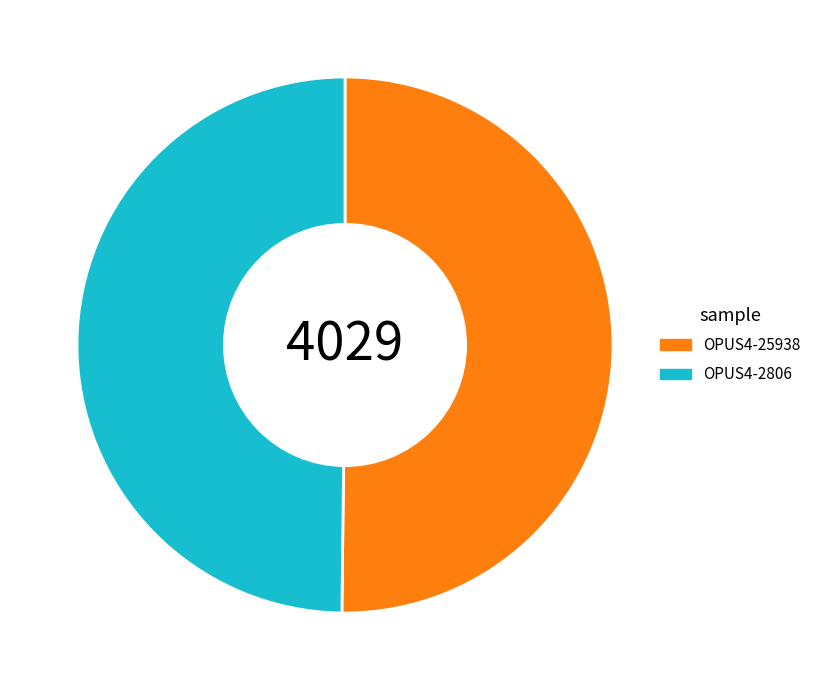

Approximately how many times larger is the value at OPUS4-25938 compared to OPUS4-2806?

1.0